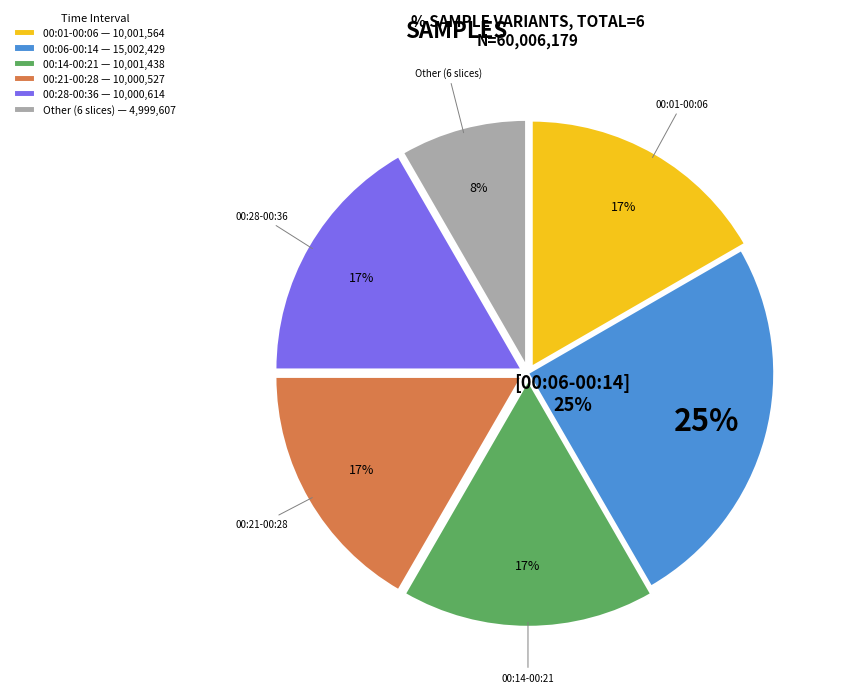

Is it true that 00:01:55 is 1% of the pie?

False